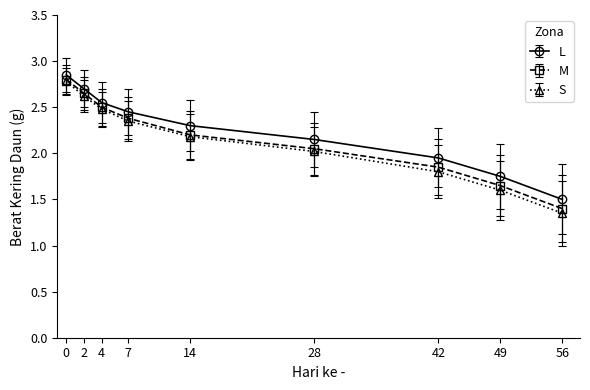

How many values in the L series are below 2?

3